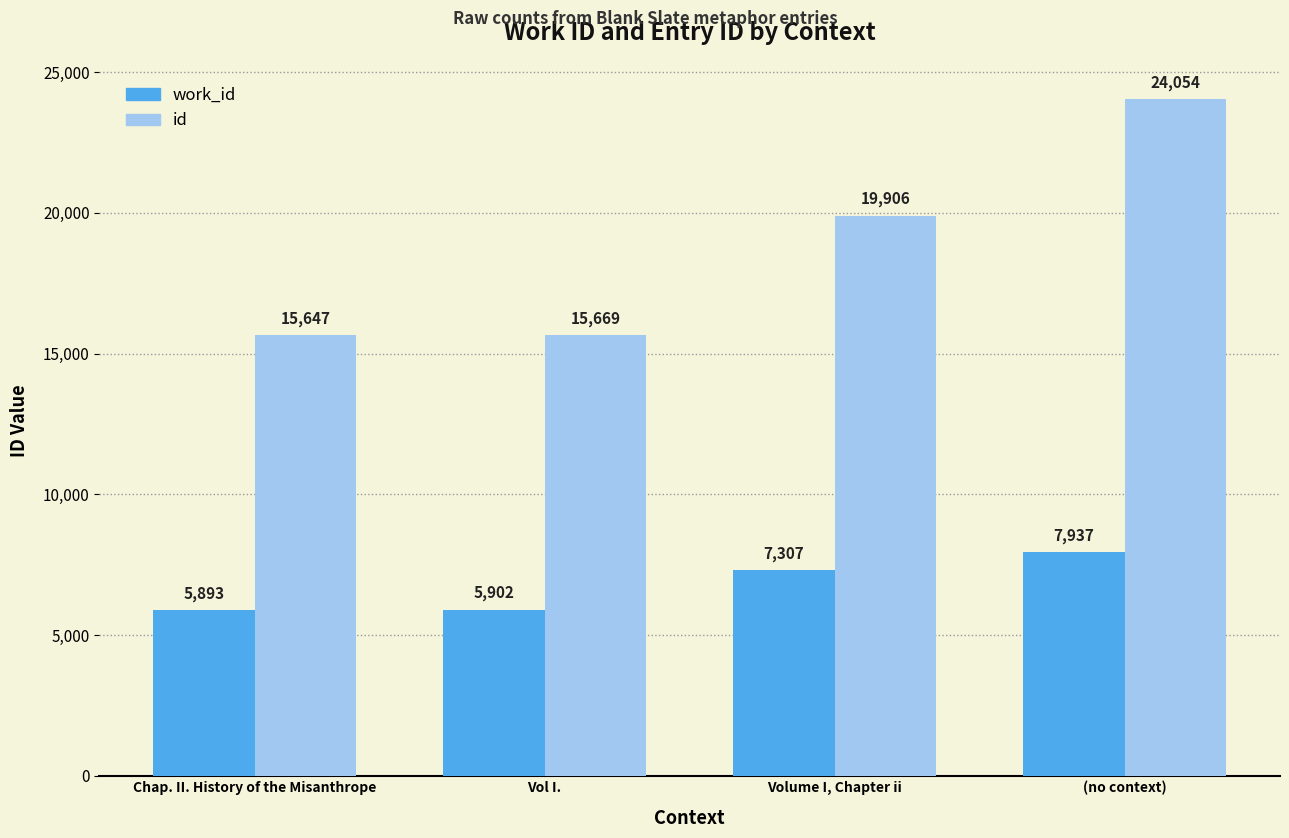

Where is work_id nearest to the value 6915?

Volume I, Chapter ii